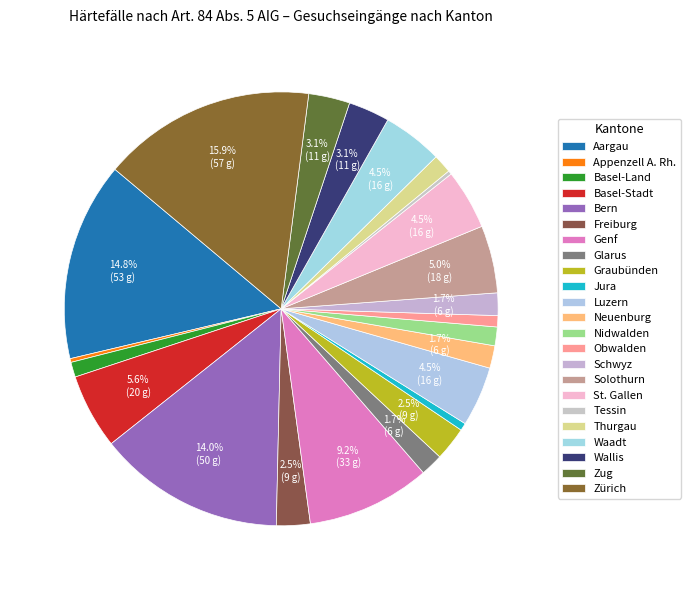

Count the number of slices in the pie.

23